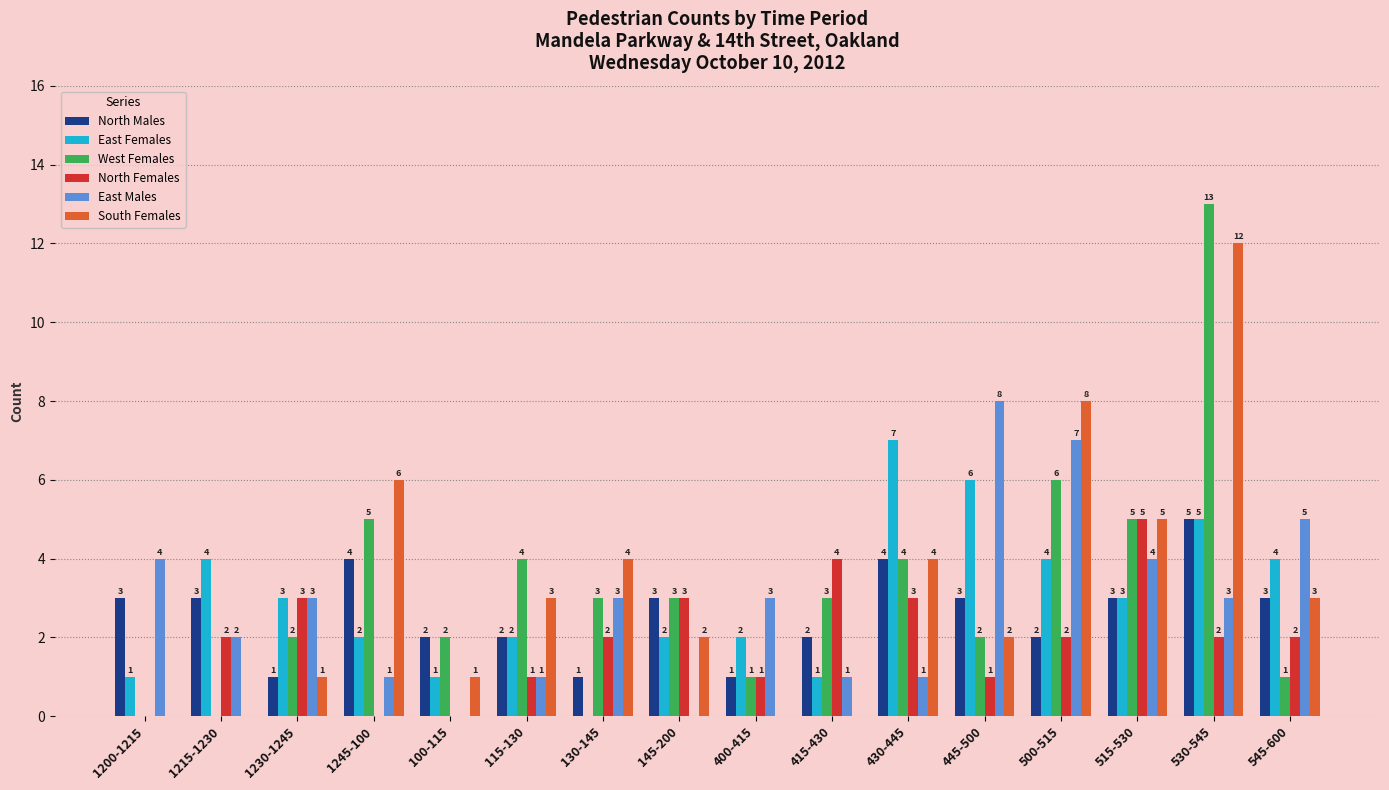

The value of South Females at 1245-100 is 10. True or false?

False